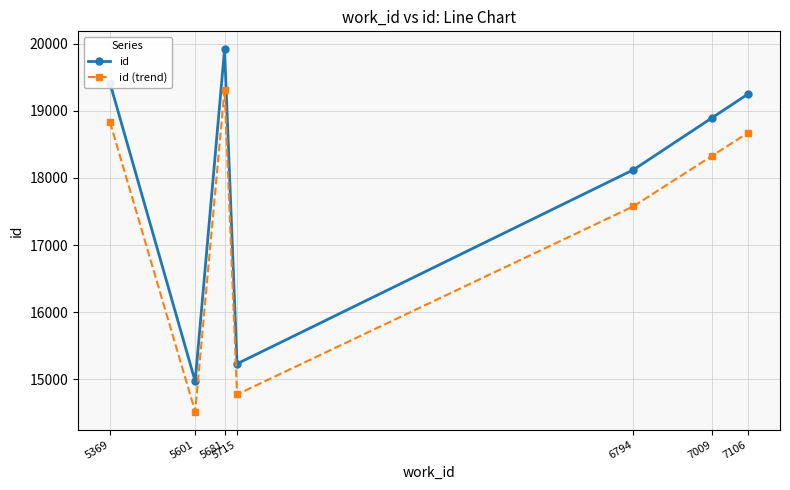

True or false: id (trend) and id cross at least once.

False